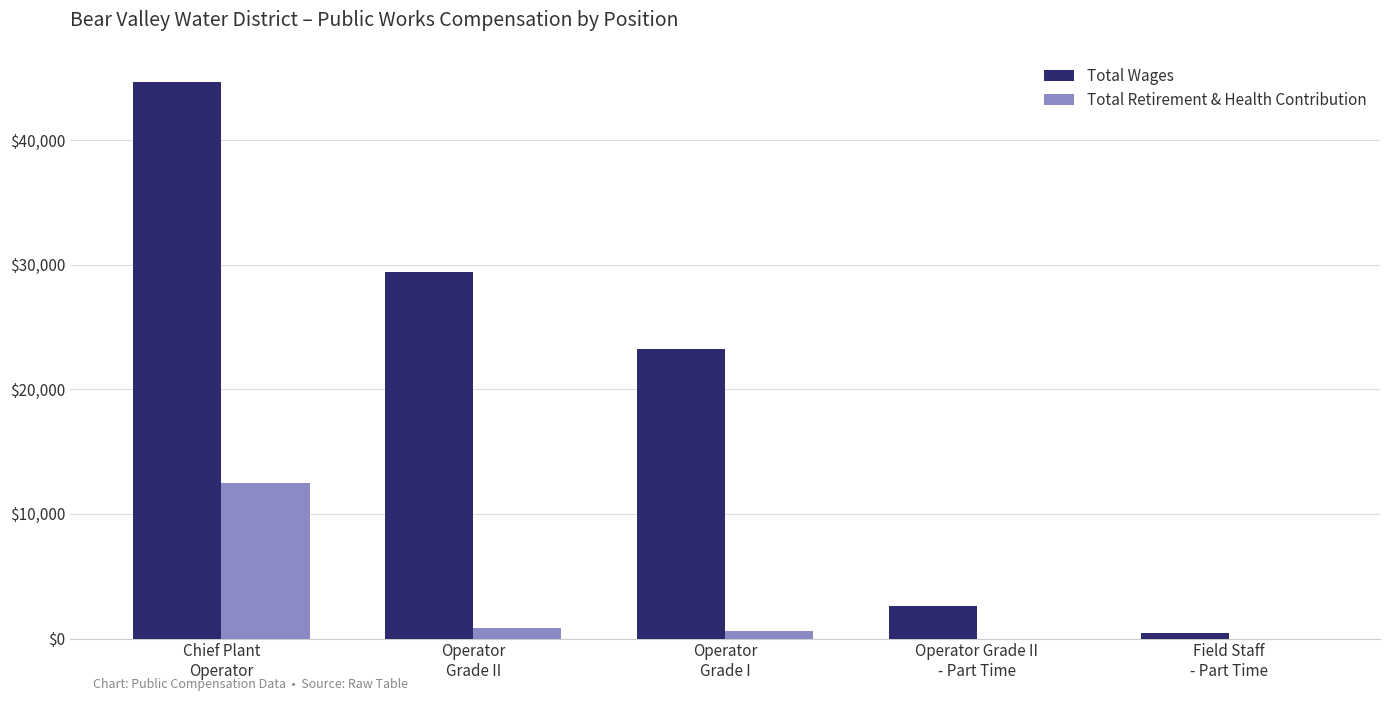

How many groups of bars are there?

5